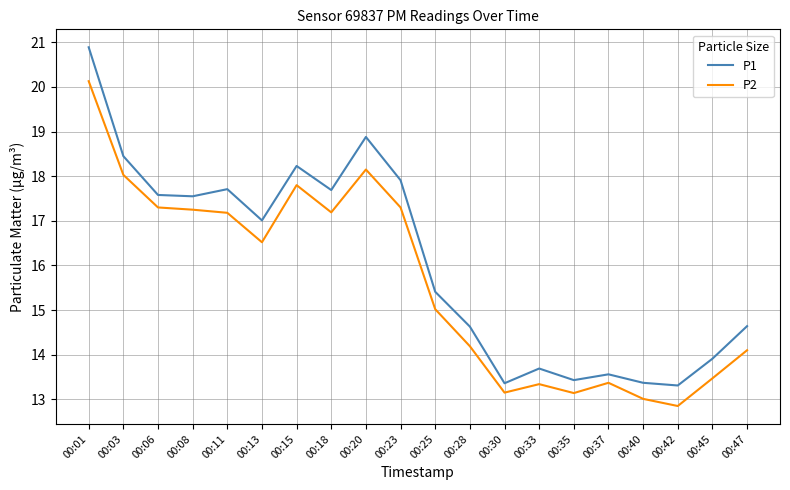

What is the minimum value for P1?

13.3